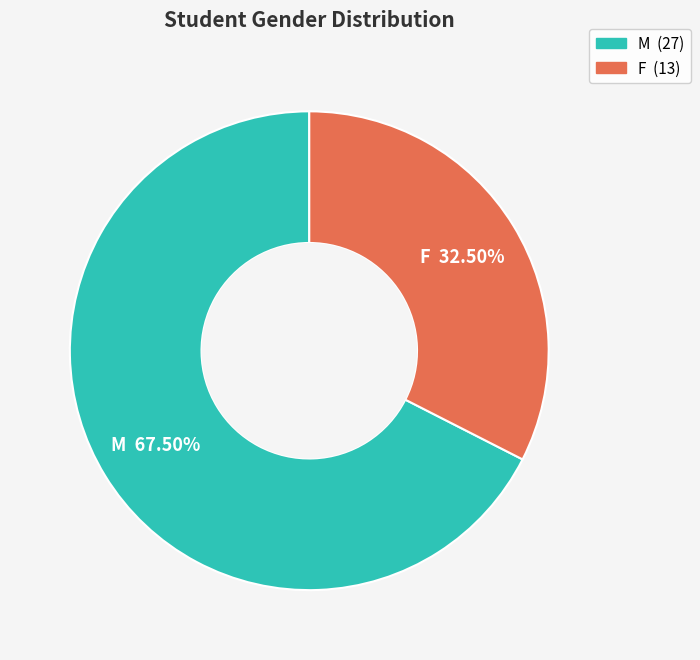

Do M and F together represent more than half of the pie?

Yes